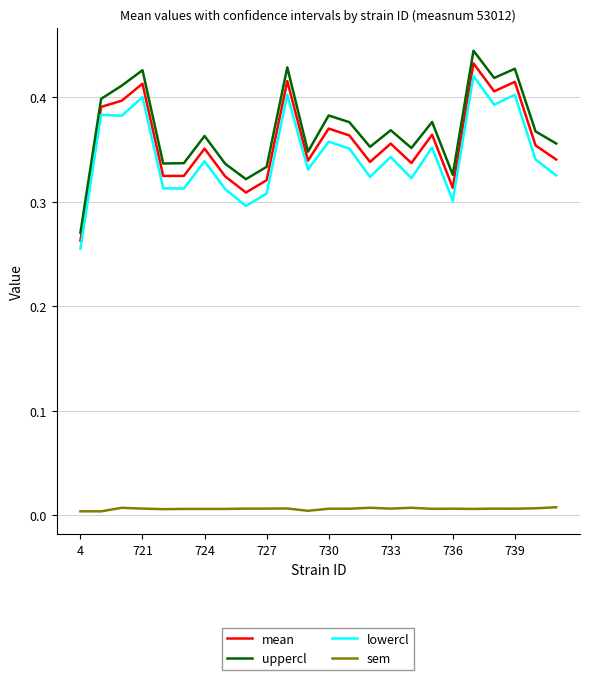

Which series has the largest range (max minus min)?

uppercl